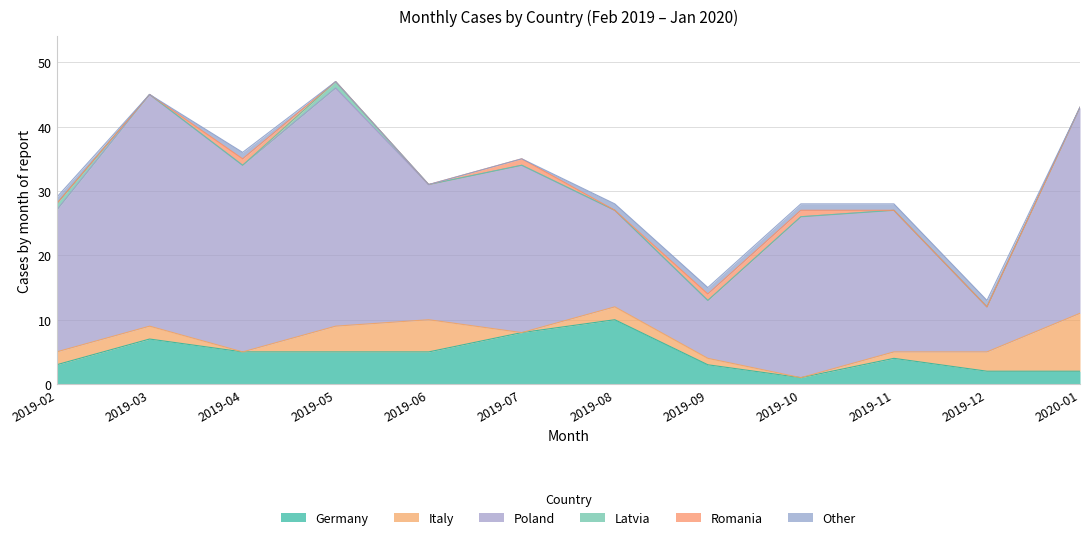

List the labels in order of Latvia value, largest first.

2019-02, 2019-05, 2019-03, 2019-04, 2019-06, 2019-07, 2019-08, 2019-09, 2019-10, 2019-11, 2019-12, 2020-01